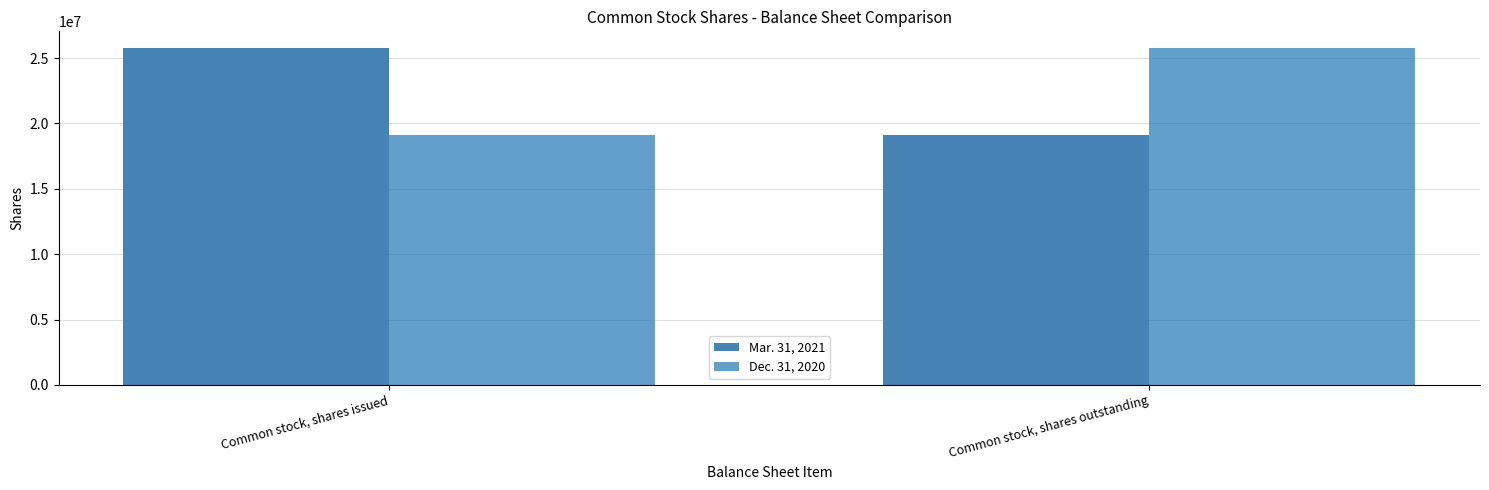

What is the sum of the Dec. 31, 2020 values at Common stock, shares outstanding and Common stock, shares issued?

44870000